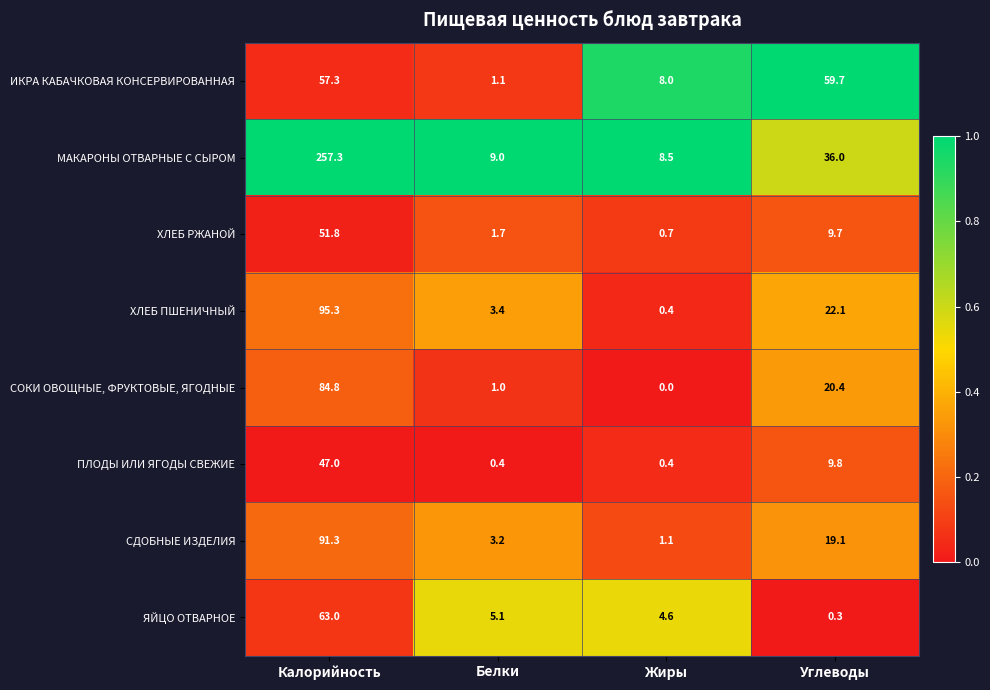

Is it true that ХЛЕБ ПШЕНИЧНЫЙ equals 3.4 at Белки?

True